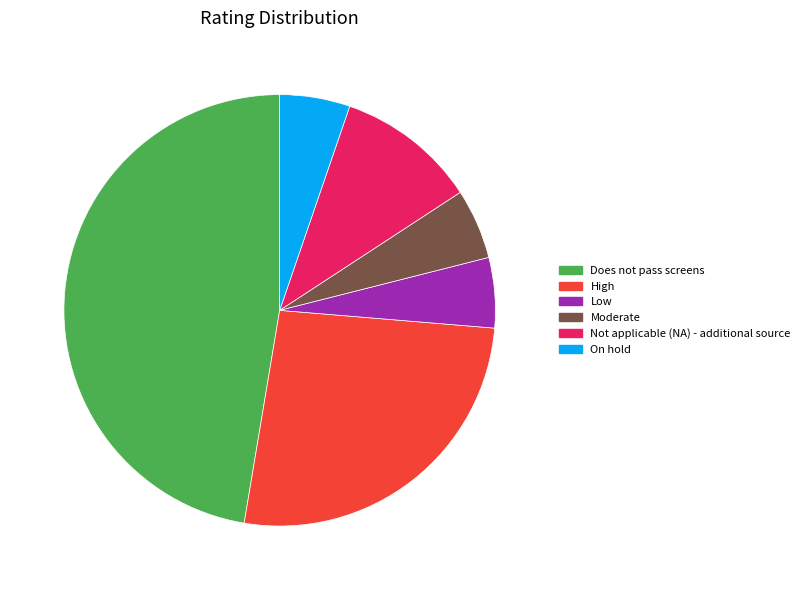

Is there a majority slice in this chart?

No